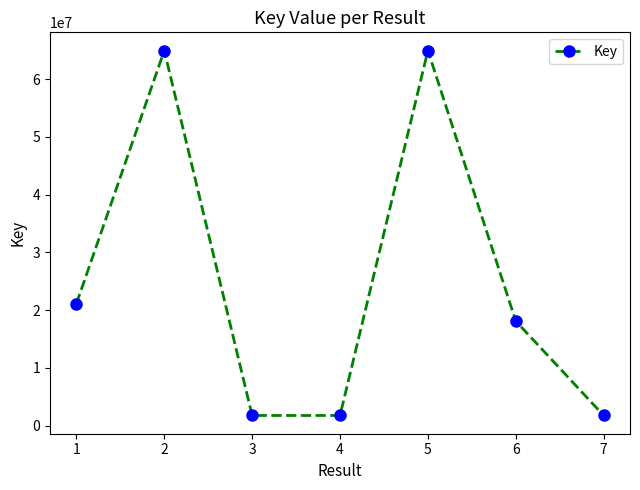

What is the change in value from 5 to 6?

-46848522